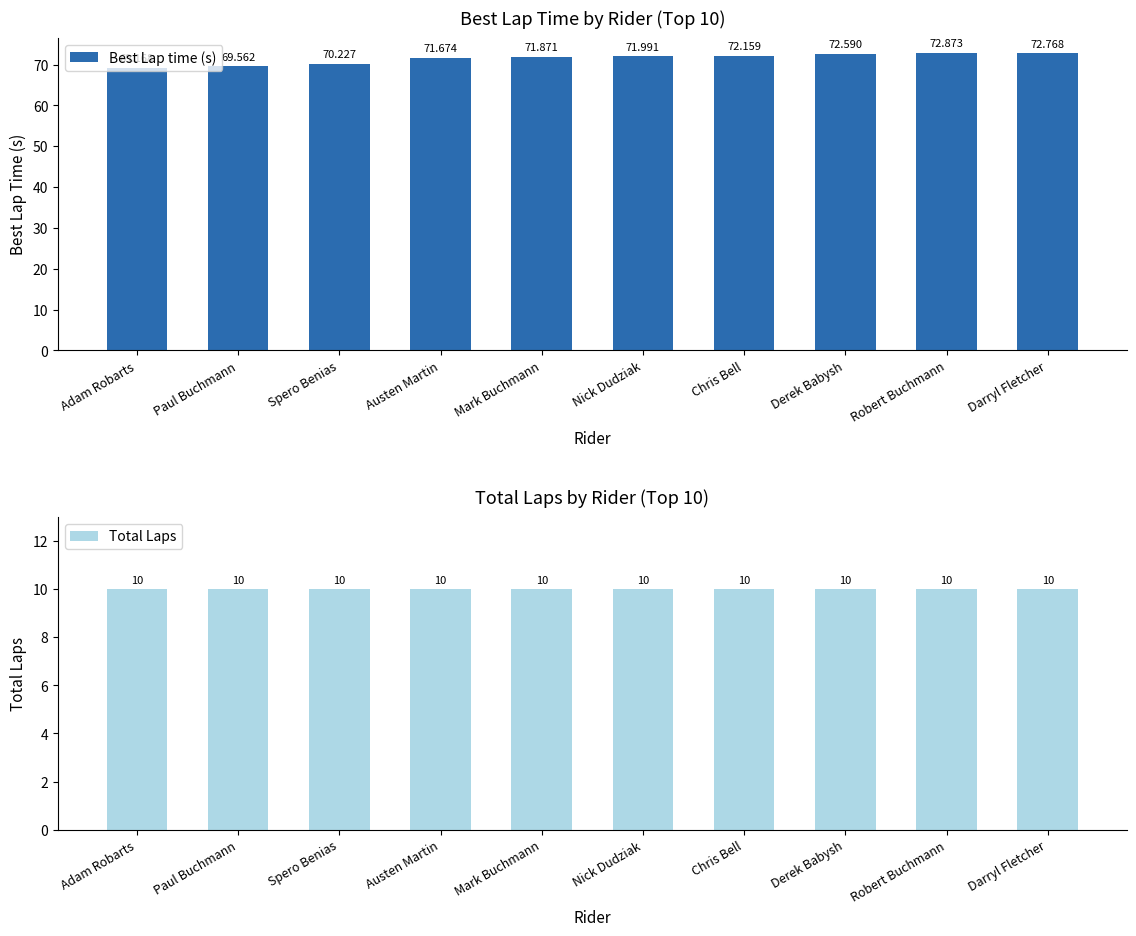

Which series has the widest spread of values?

Best Lap time (s)